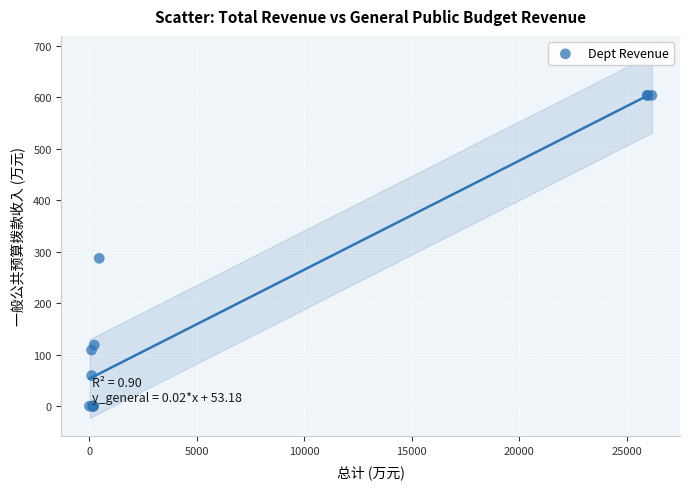

What Y value in the scatter plot is closest to 302?

287.3